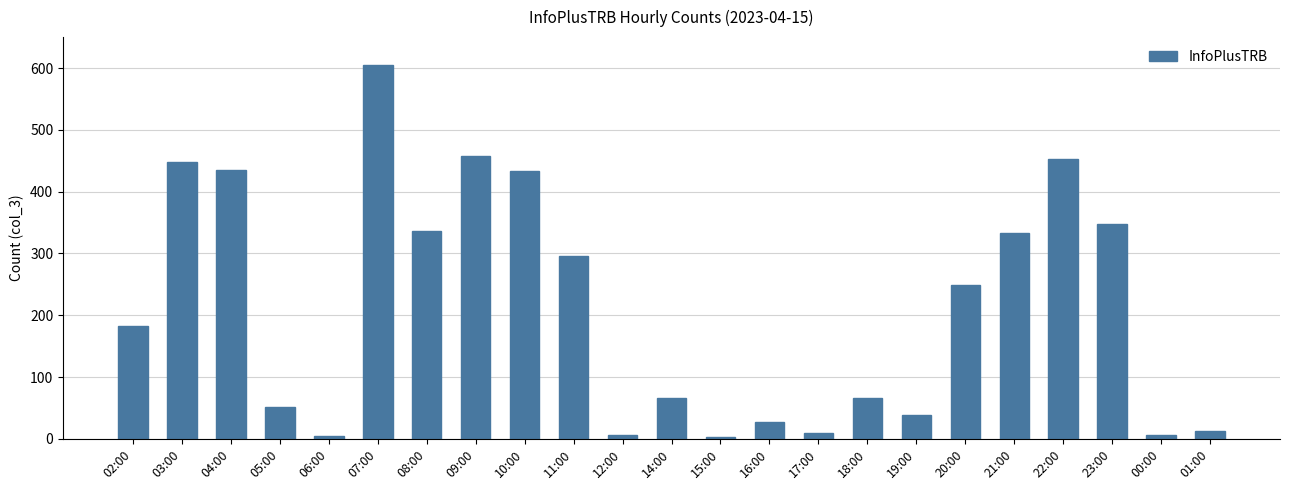

What is the label of the 15th bar from the left?

17:00